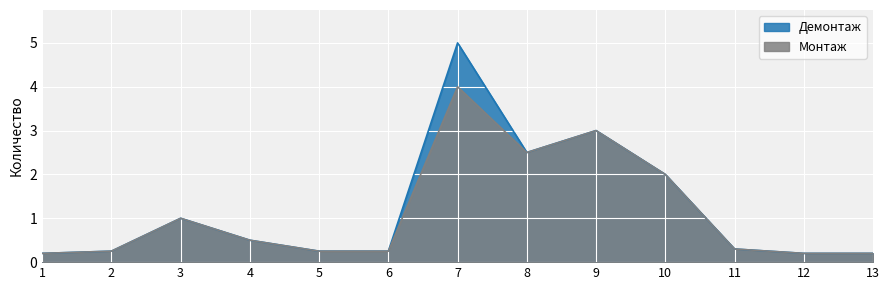

The value of Монтаж at 5 is 0.4. True or false?

False